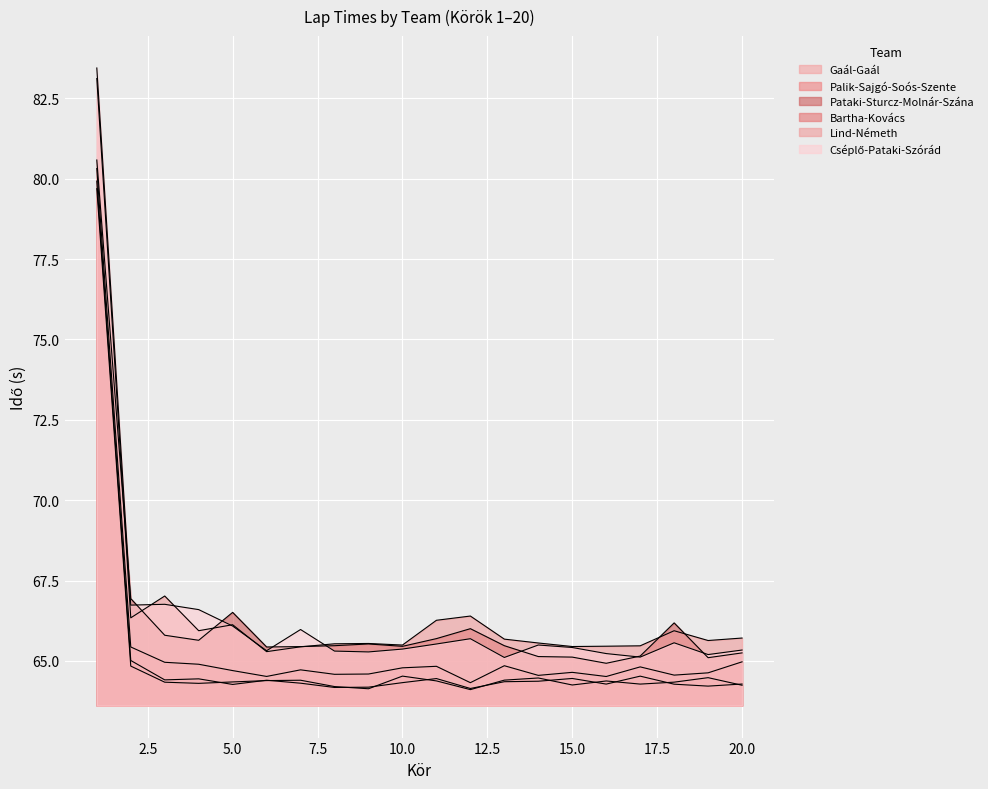

What is the lowest value of the Pataki-Sturcz-Molnár-Szána series?

64.9